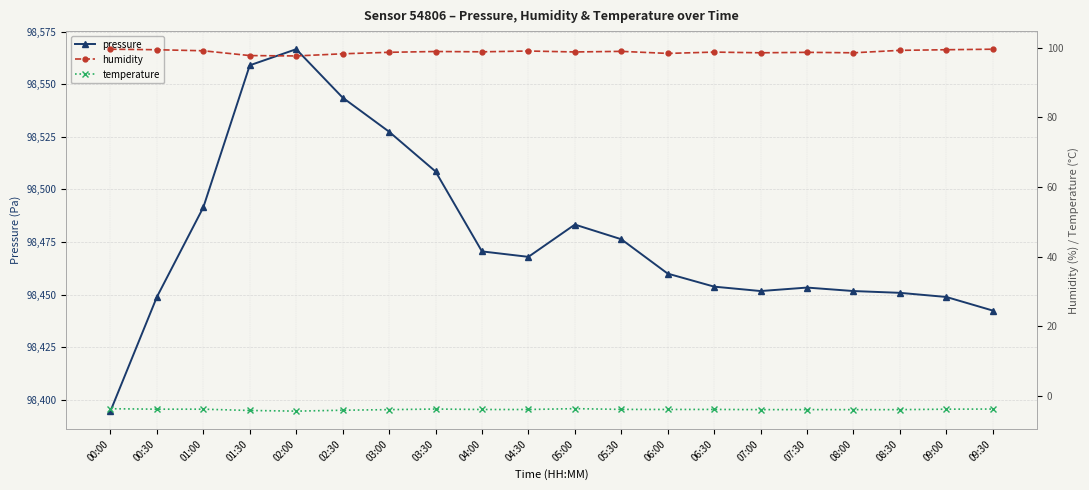

In temperature, how many points are higher than both neighbors (excluding endpoints)?

4